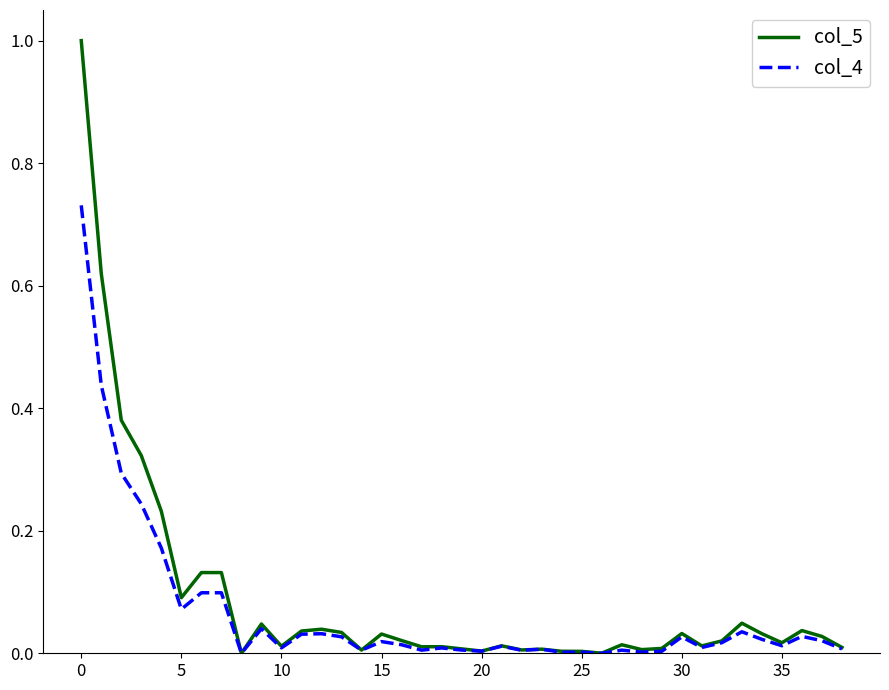

Which series has the largest total across all categories?

col_5